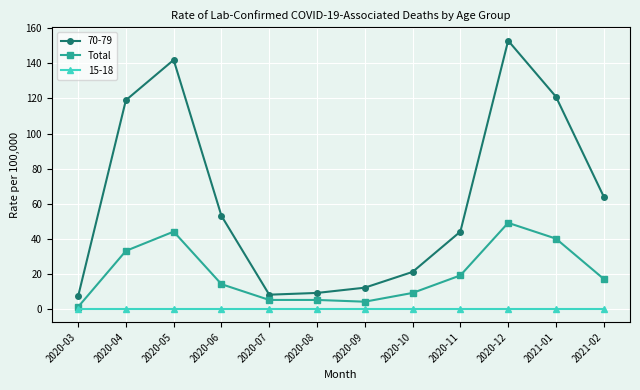

True or false: Total has more than 1 interior local peaks.

True